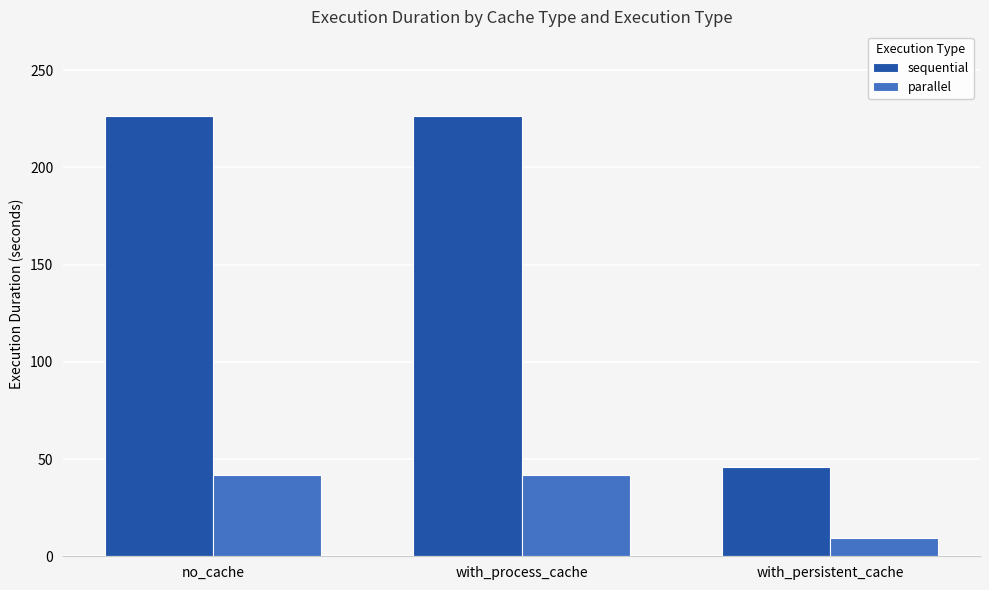

At no_cache, list the series in order from largest to smallest.

sequential, parallel